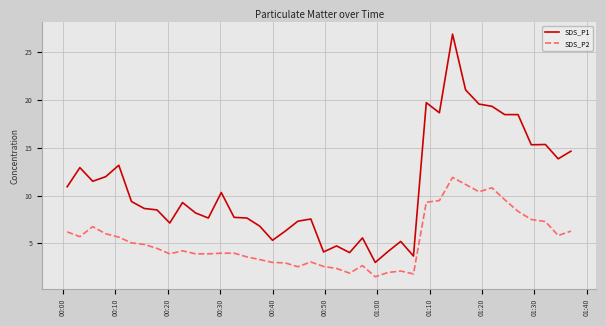

Which series has the largest total across all categories?

SDS_P1